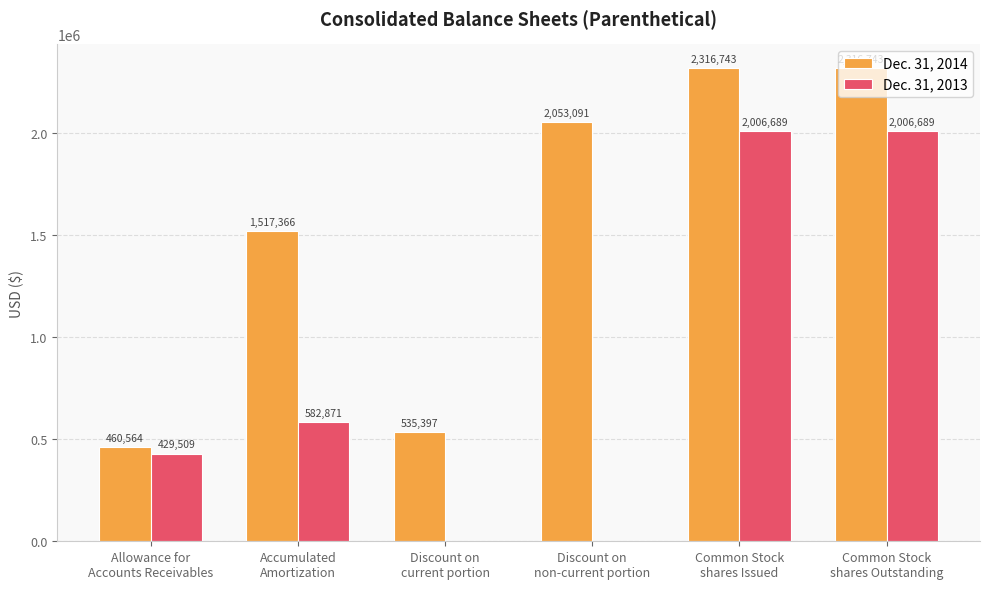

What is the sum of all Dec. 31, 2013 values?

5025758